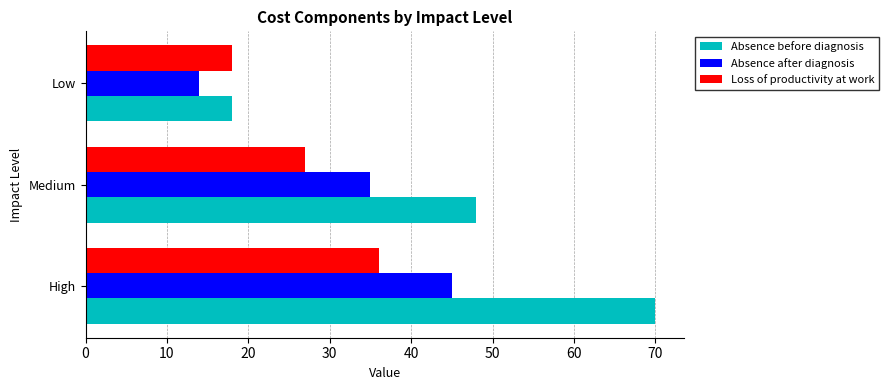

What is the sum of the Absence before diagnosis values at Medium and High?

118